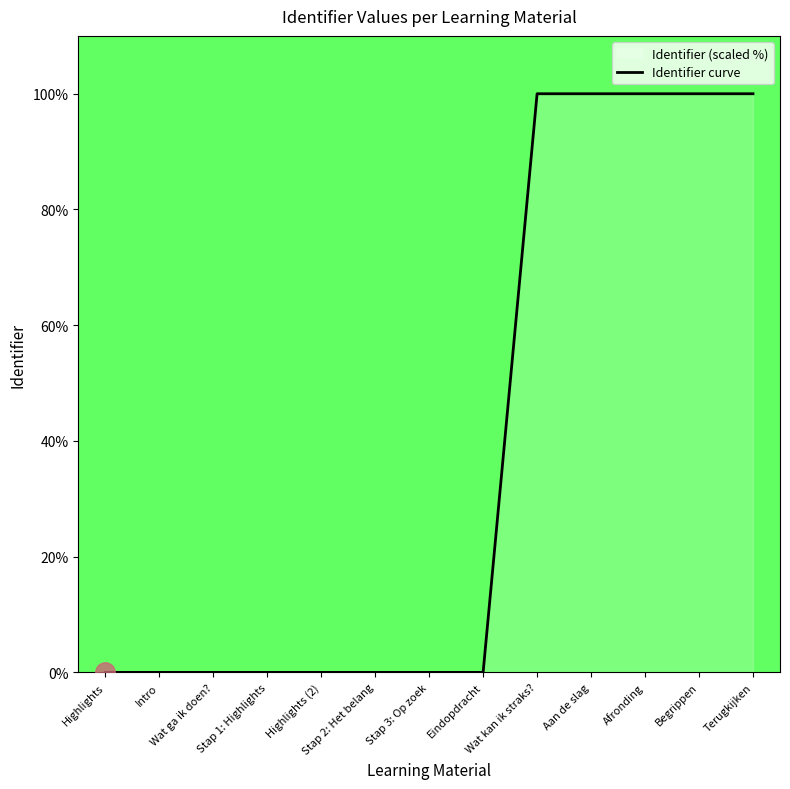

What is the difference between the second highest and second lowest values?

100.0